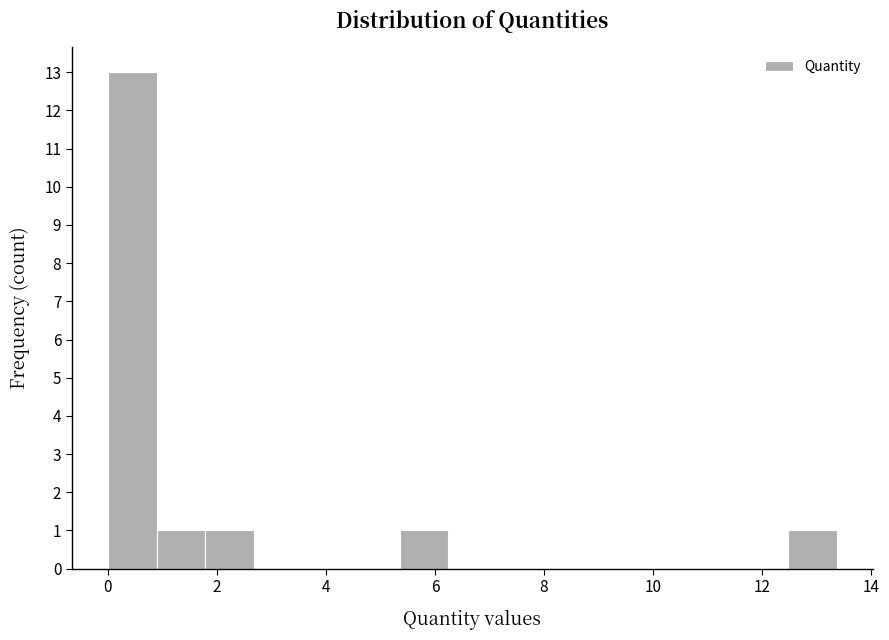

Reading left to right, transcribe this chart: for each bar, give the range it covers on the x-axis and its height. Neither the bar edges nor the heights are printed on the chart, so give them approximately, as read against the axes.

0.0 to 1.0: 13
1.0 to 1.8: 1
1.8 to 2.6: 1
2.6 to 3.6: 0
3.6 to 4.4: 0
4.4 to 5.4: 0
5.4 to 6.2: 1
6.2 to 7.2: 0
7.2 to 8.0: 0
8.0 to 9.0: 0
9.0 to 9.8: 0
9.8 to 10.6: 0
10.6 to 11.6: 0
11.6 to 12.4: 0
12.4 to 13.4: 1